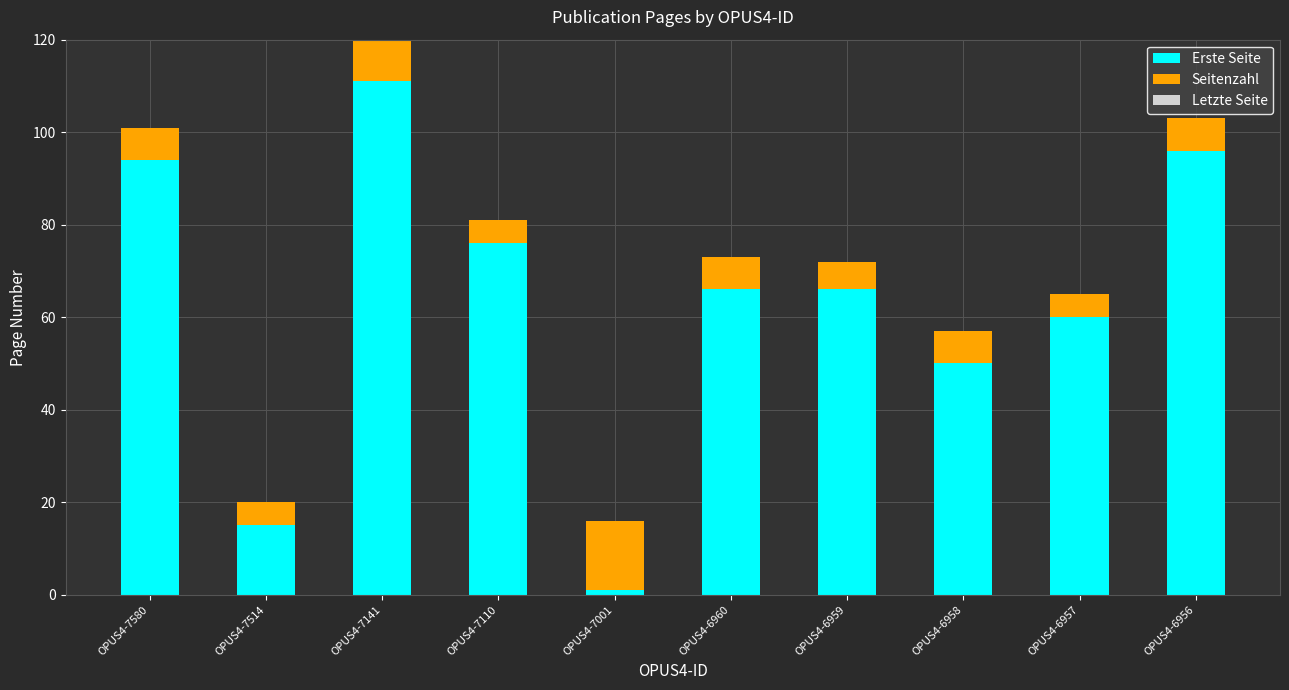

What is the sum of all Erste Seite values?

635